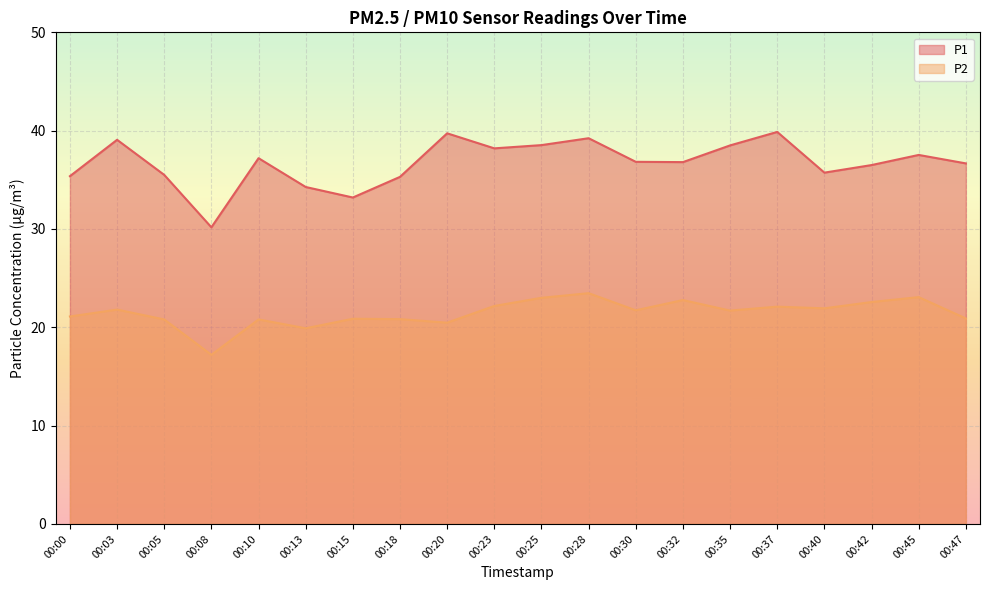

Is it true that P2 equals 22.2 at 00:23?

True